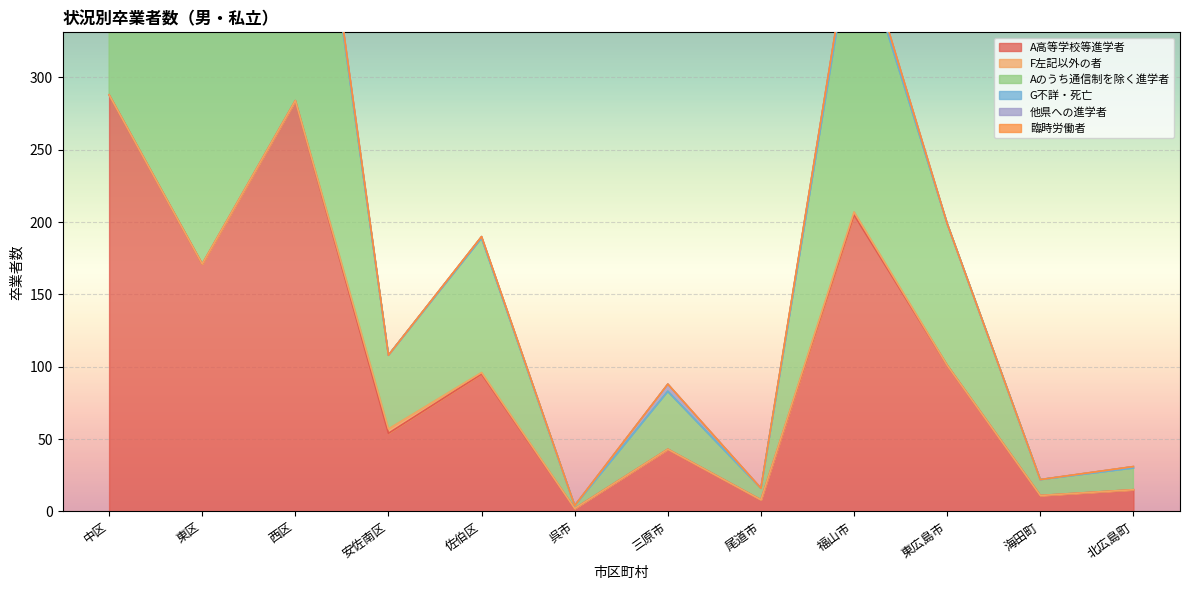

What position from the right is 東区?

11